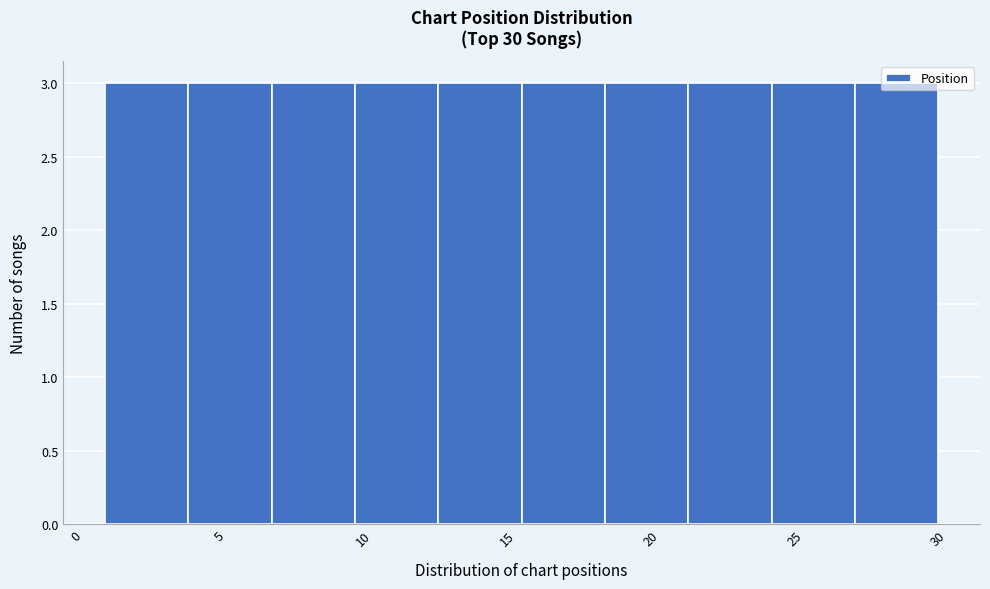

Reading left to right, transcribe this chart: for each bar, give the range it covers on the x-axis and its height. Neither the bar edges nor the heights are printed on the chart, so give them approximately, as read against the axes.

1.0 to 3.9: 3
3.9 to 6.8: 3
6.8 to 9.7: 3
9.7 to 12.6: 3
12.6 to 15.5: 3
15.5 to 18.4: 3
18.4 to 21.3: 3
21.3 to 24.2: 3
24.2 to 27.1: 3
27.1 to 30.0: 3